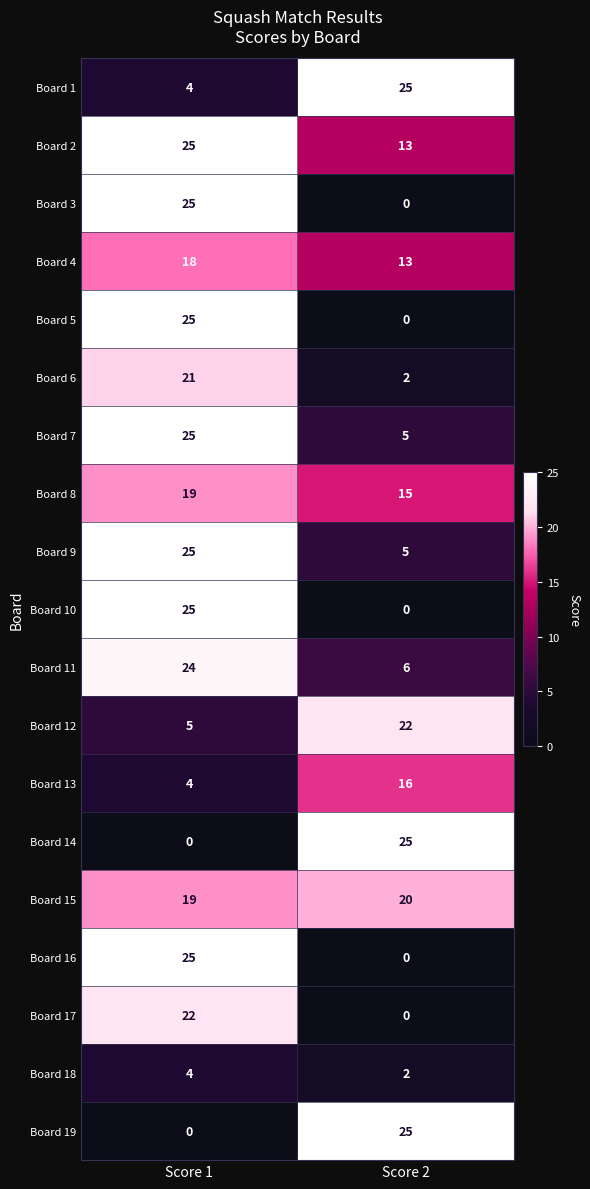

Read the Board 17 value at Score 1.

22